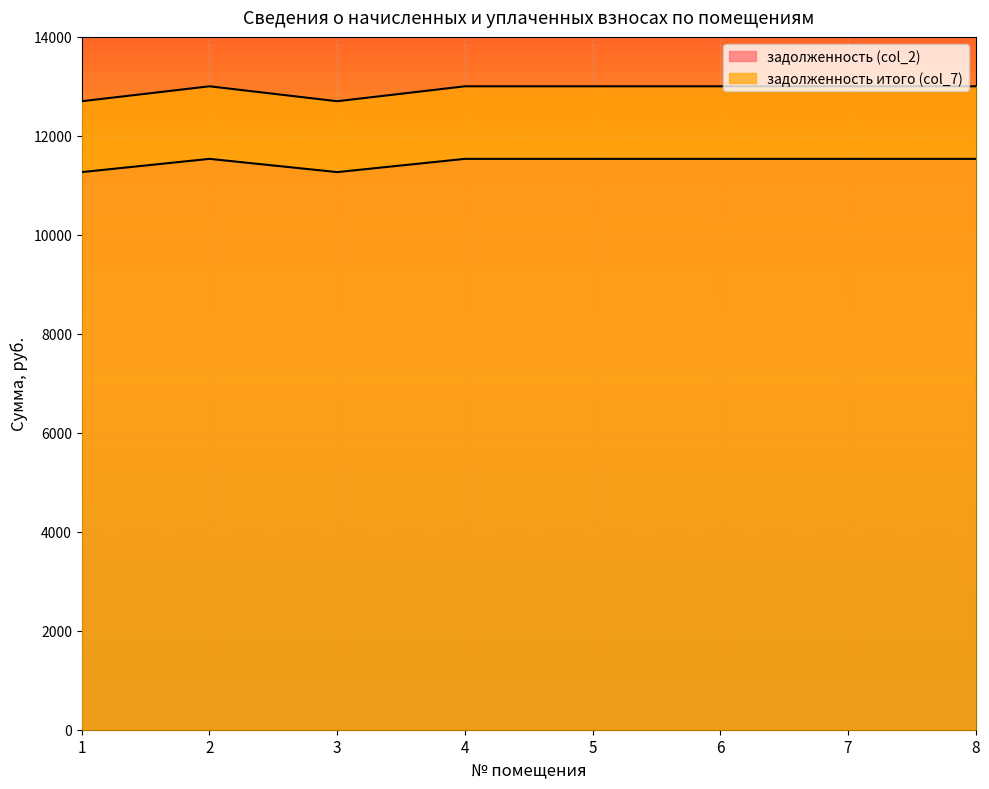

At which label is задолженность итого (col_7) closest to 11401?

1